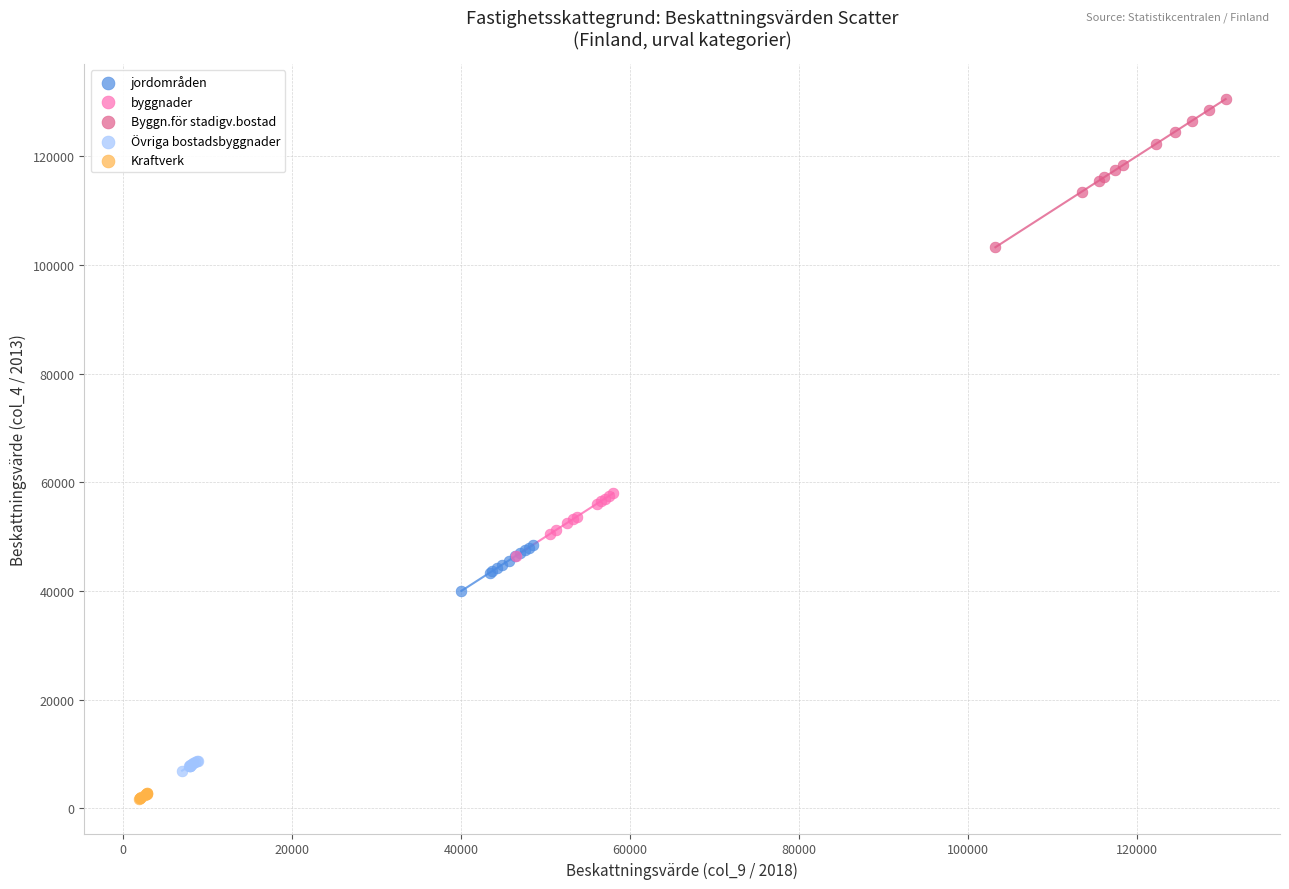

Which series contains the lowest Y value?

Kraftverk